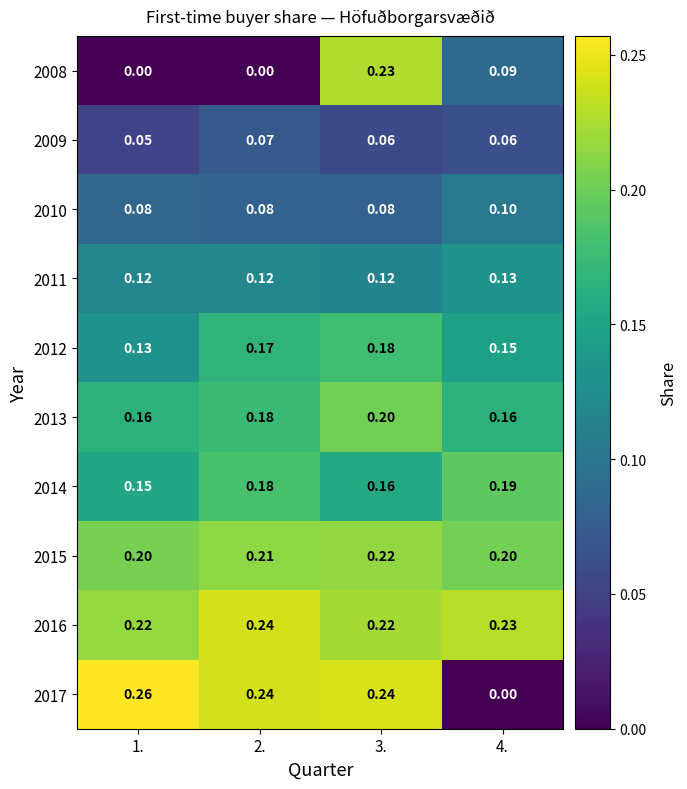

Is the value of 2015 at 2. greater than the value of 2014 at 4.?

Yes